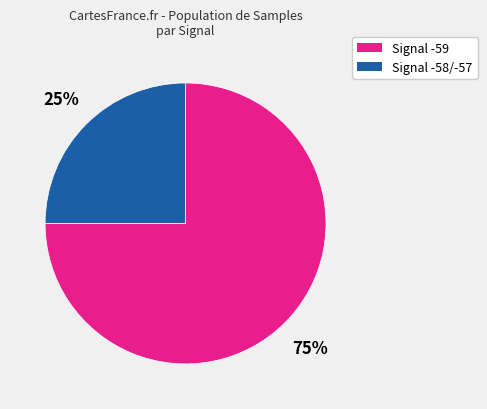

To the nearest percent, what is the average slice percentage?

50%